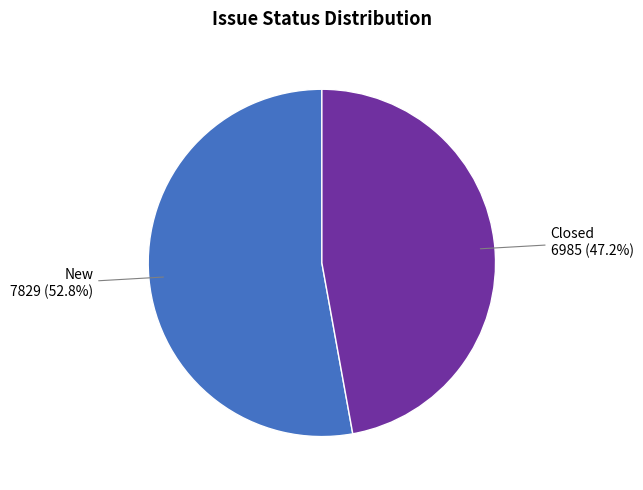

How many segments does this pie chart have?

2